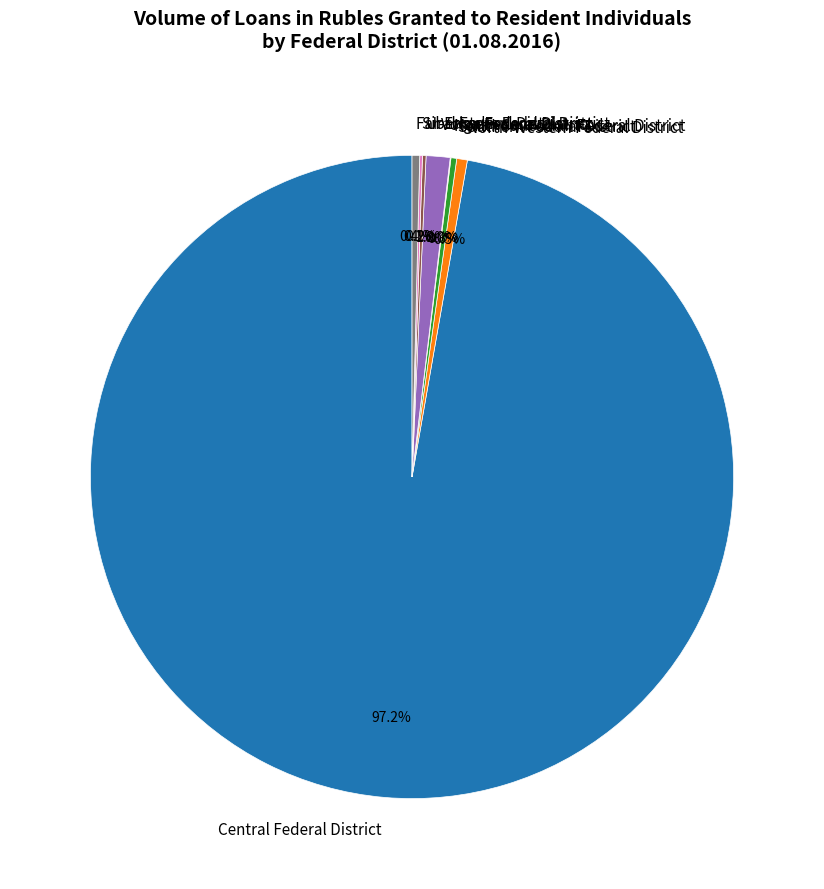

Does any single category account for the majority?

Yes